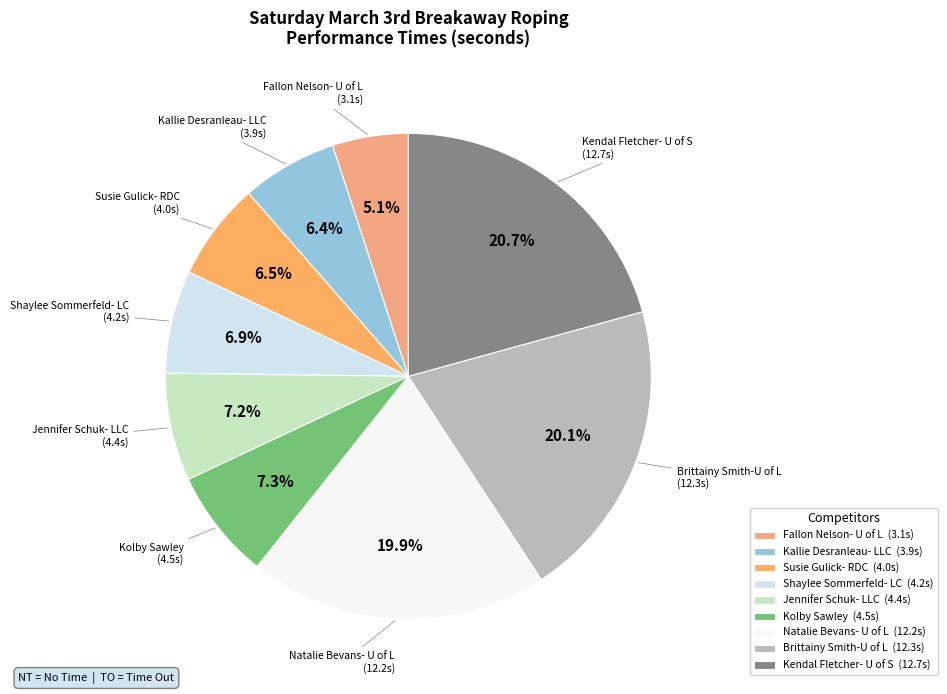

Which slice is the smallest?

Fallon Nelson- U of L